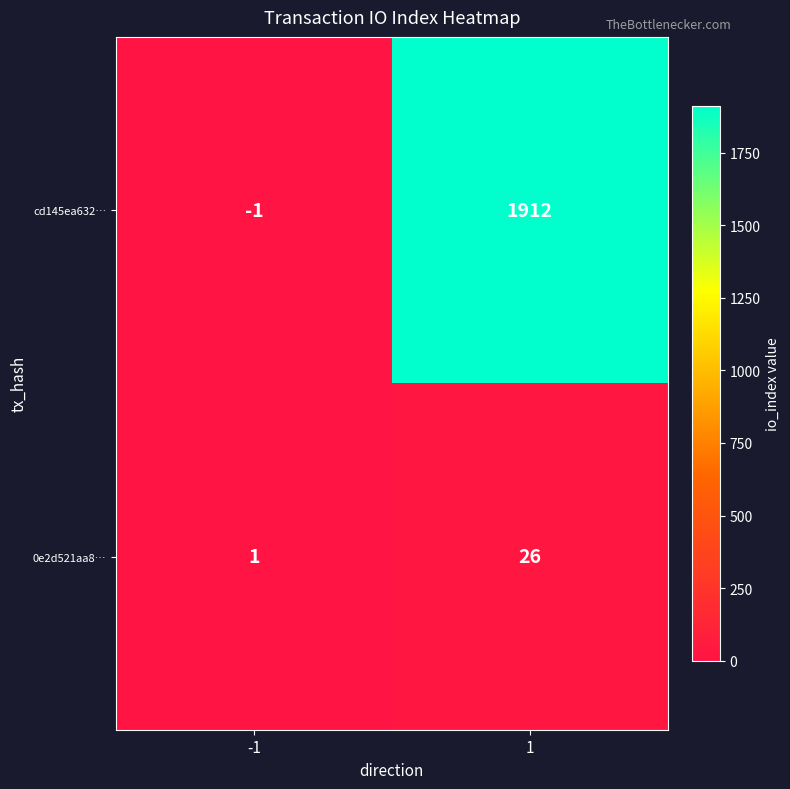

What is the maximum value shown in the chart?

1912